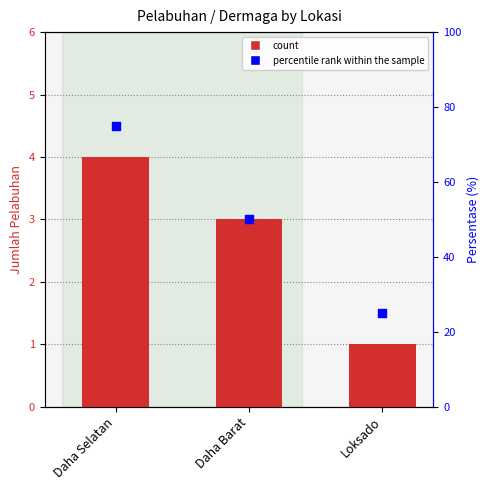

What is the change in value from Daha Selatan to Loksado?

-3